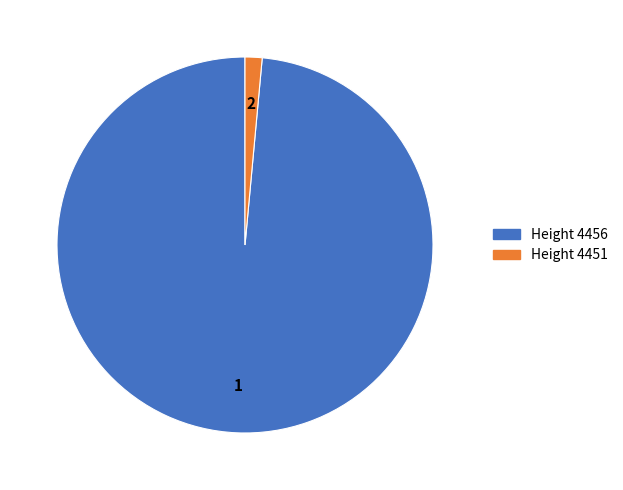

Is there any slice that represents more than half of the pie?

Yes